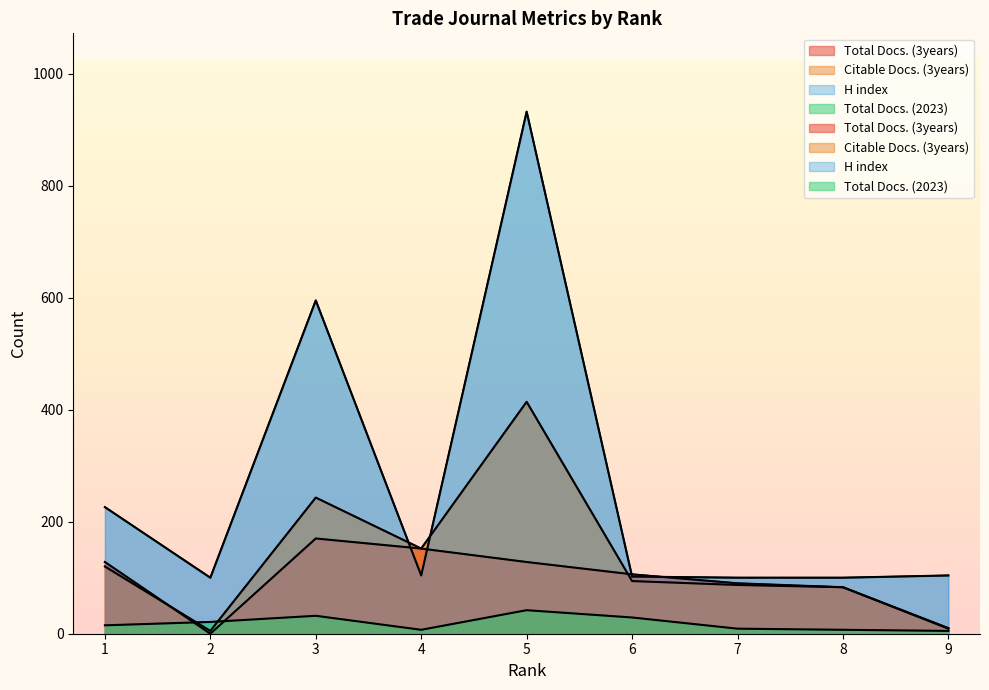

Which label corresponds to the largest value in the chart?

5